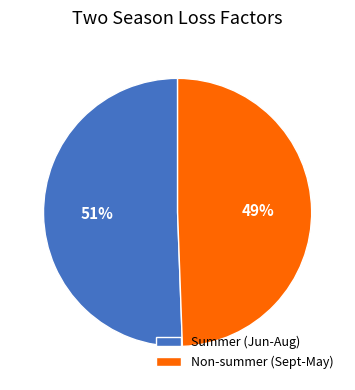

Does any single category account for the majority?

Yes